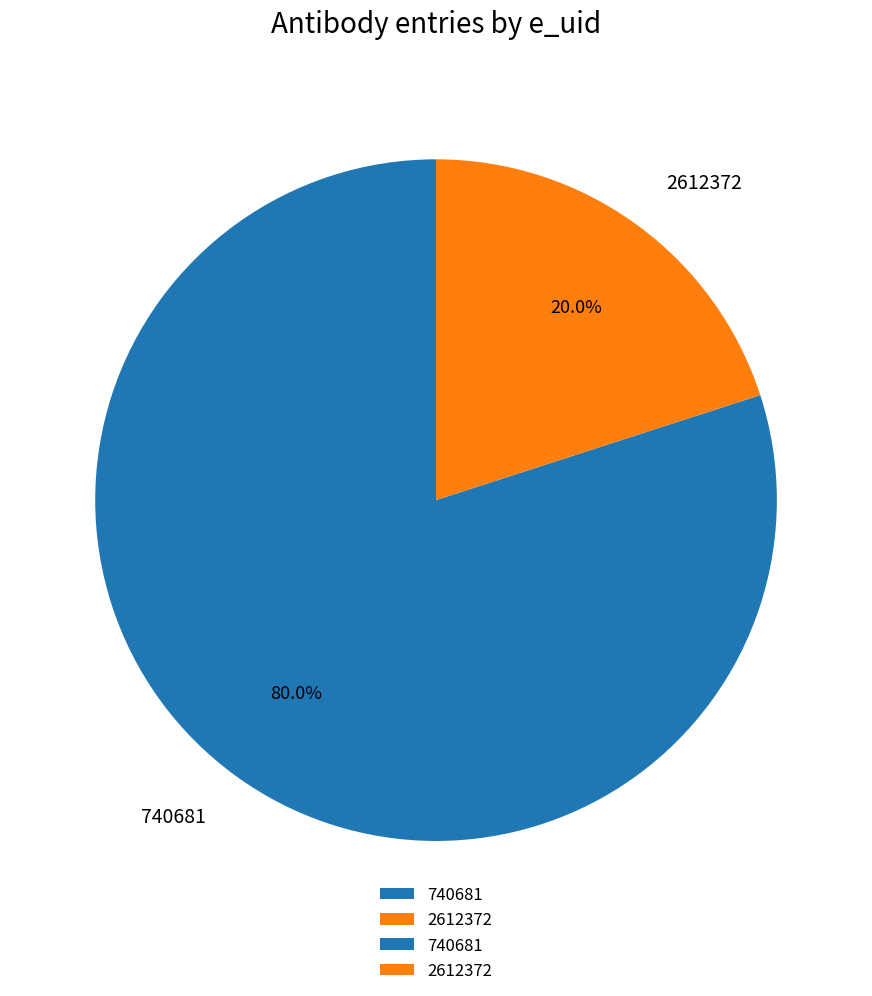

What is the majority slice?

740681